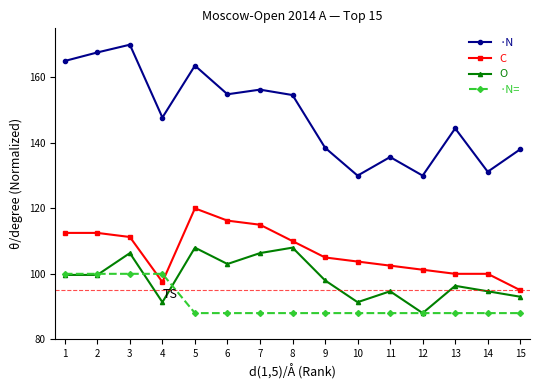

What is the approximate value of C at 13?

100.0